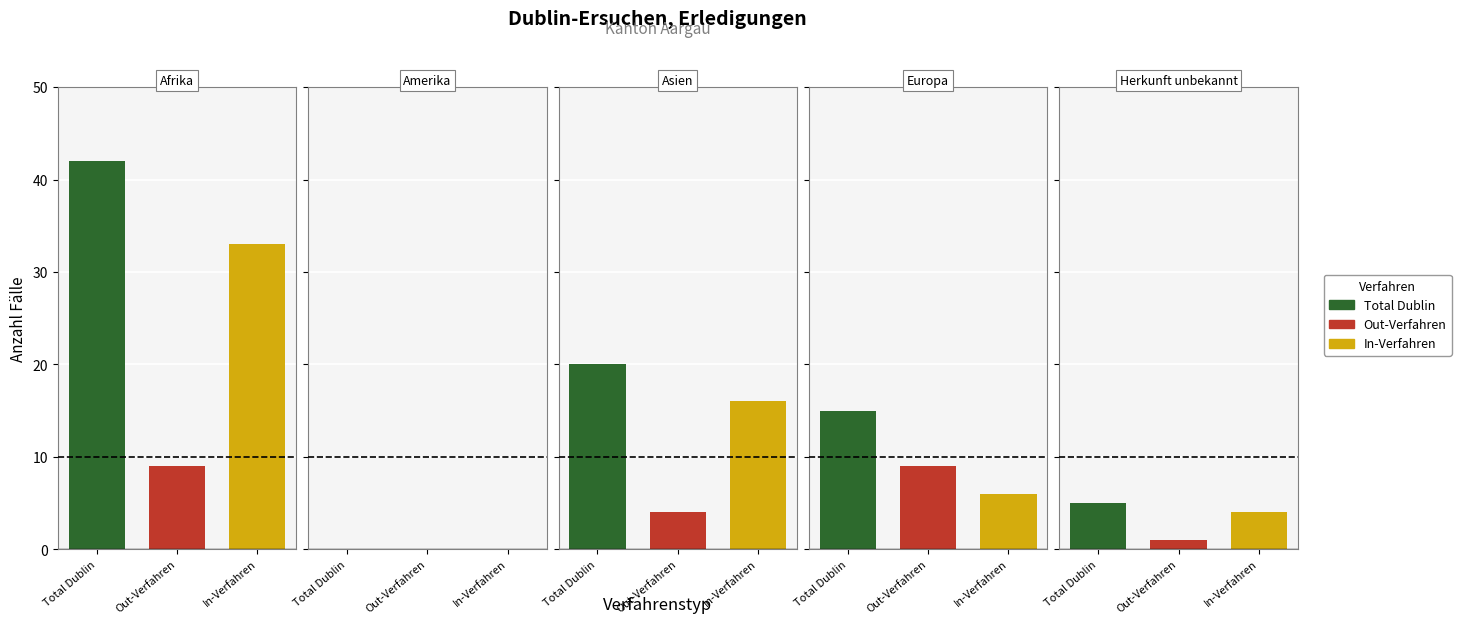

How many positive values does the Total Erledigungen In series have?

4